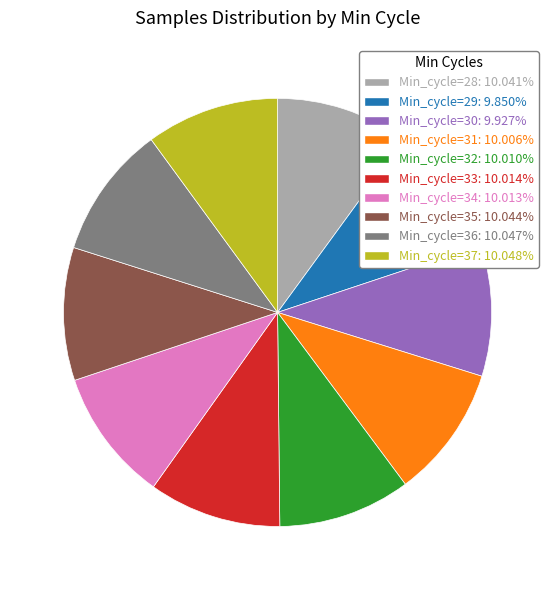

Is there a majority slice in this chart?

No